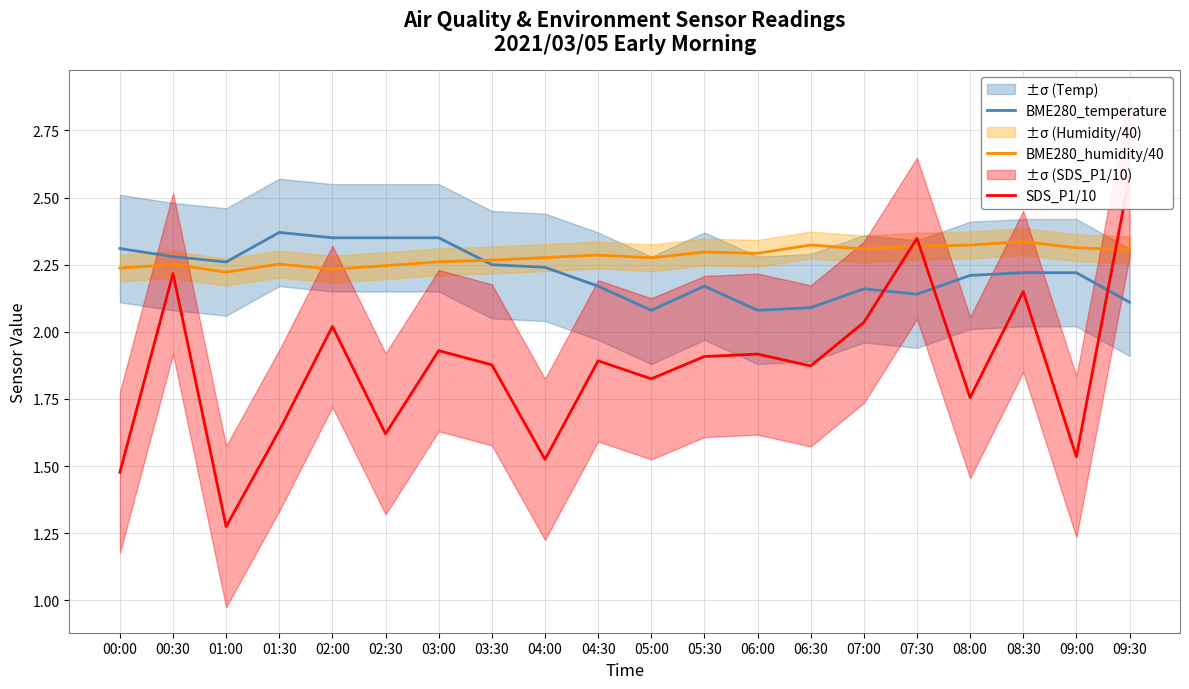

At which category does BME280_temperature reach its first local peak?

01:30